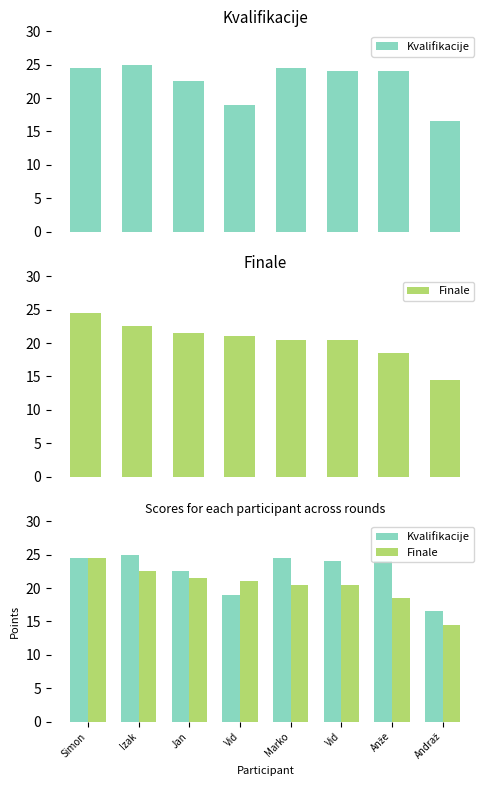

List the labels in order of Finale value, largest first.

Simon, Izak, Jan, Vid, Marko, Vid, Anže, Andraž